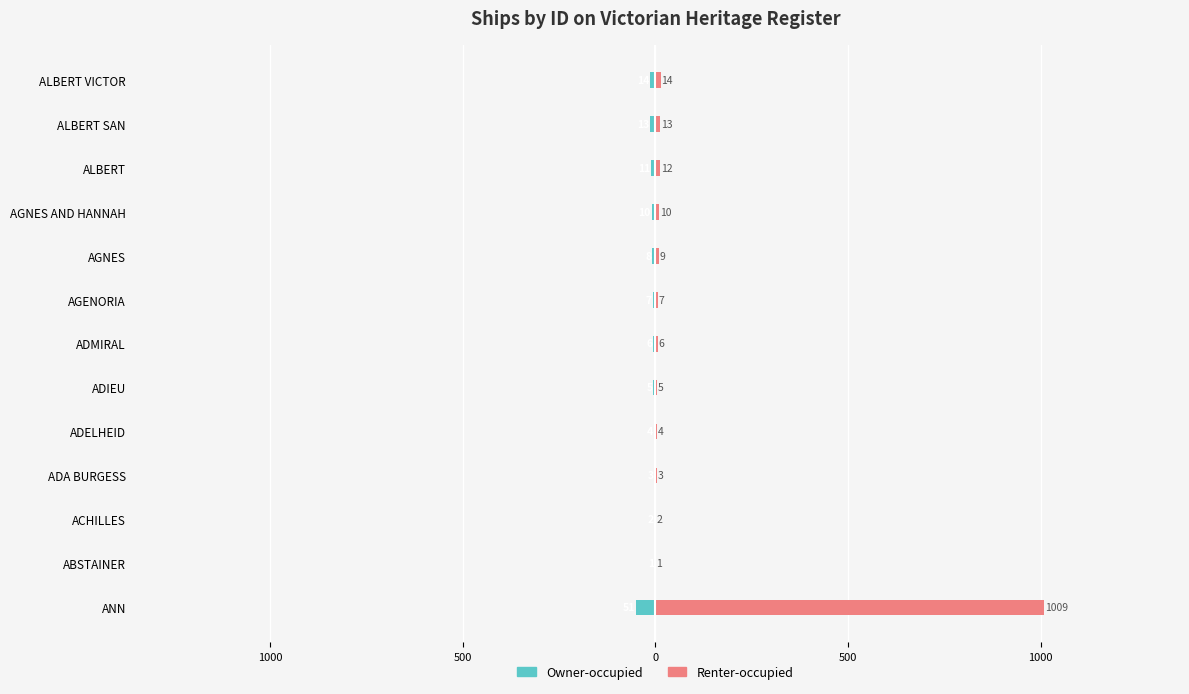

At how many categories does at least one series exceed 384?

1